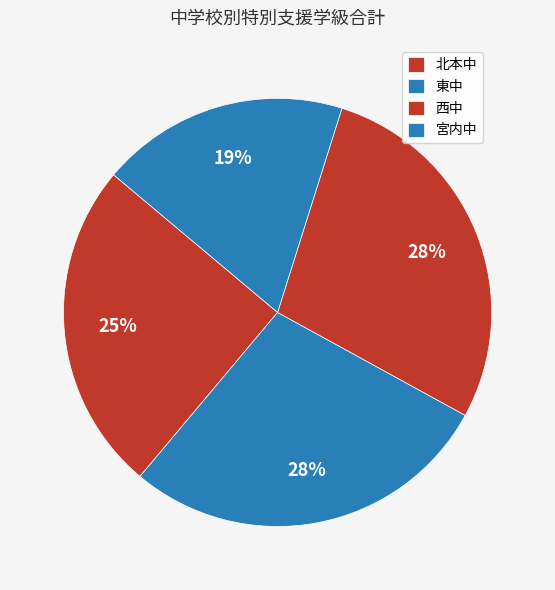

What is the smallest slice in the pie chart?

宮内中